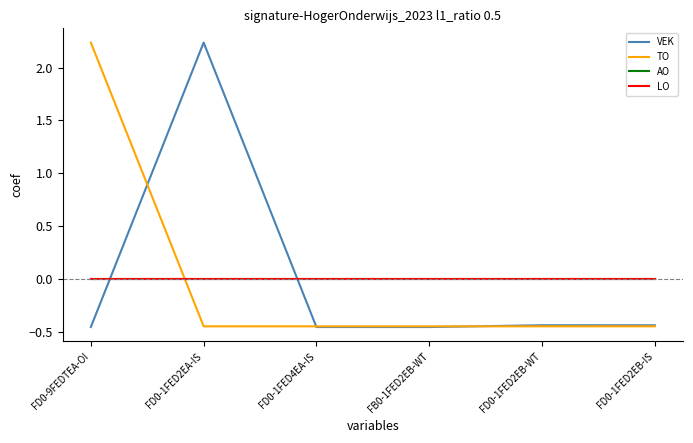

Is this an area chart (filled region under the line)?

No